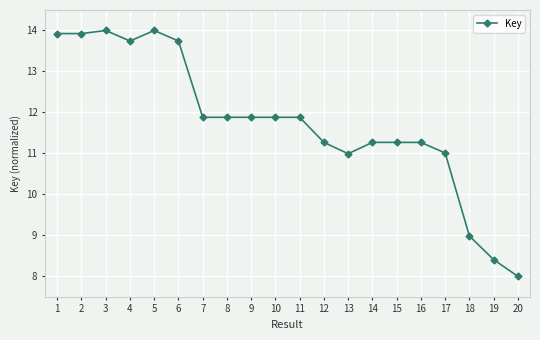

What is the minimum value shown in the chart?

8.0